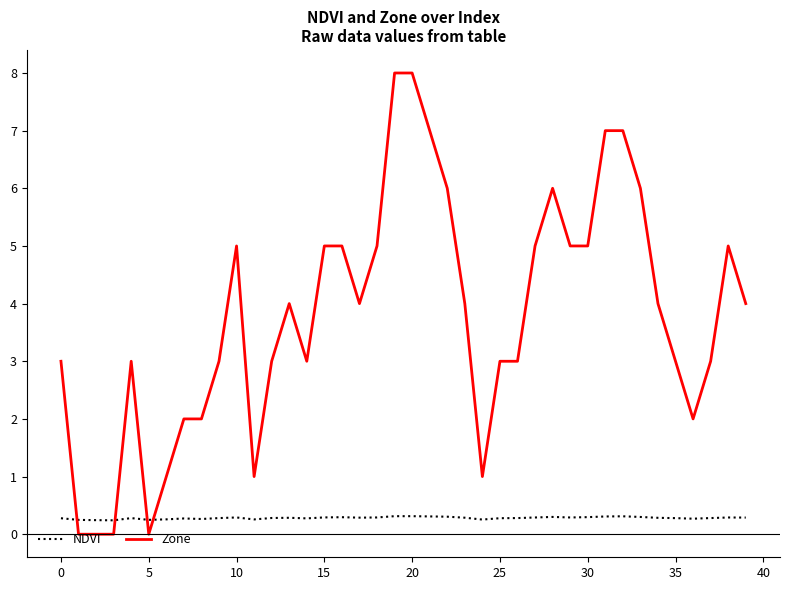

Does the chart display data point markers on the line(s)?

No